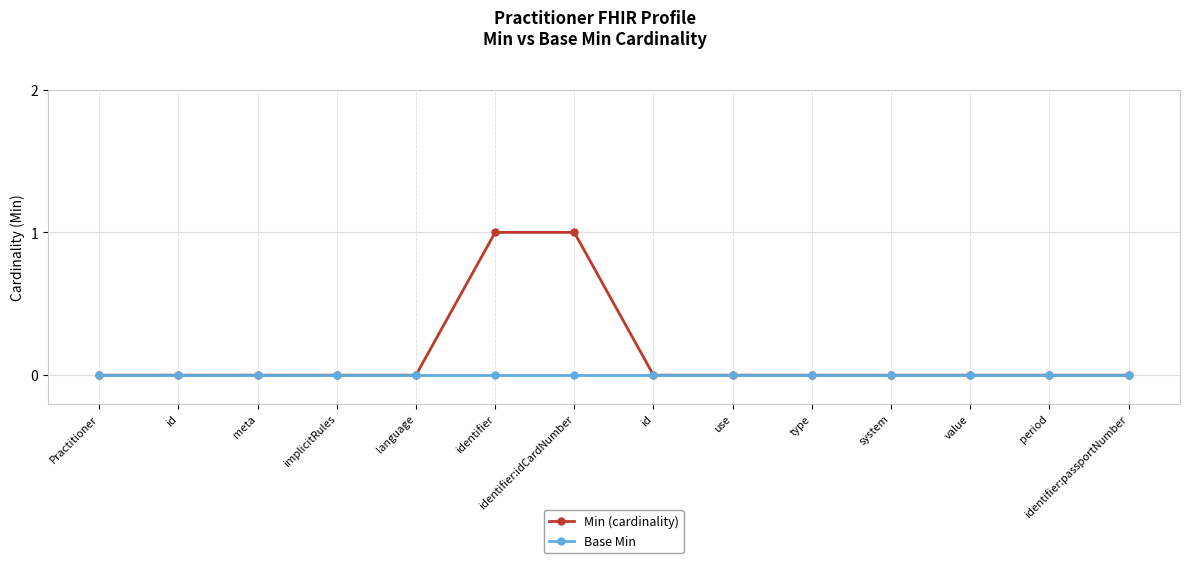

How many series are shown in this chart?

2